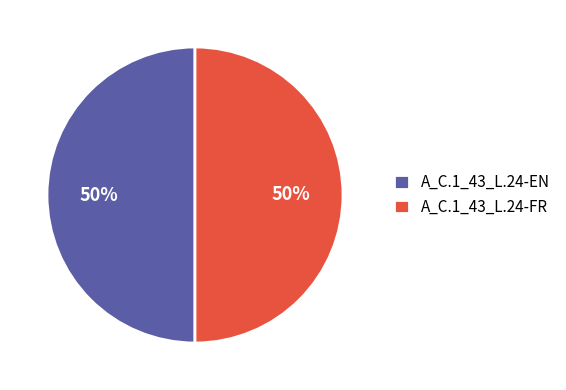

Do A_C.1_43_L.24-EN and A_C.1_43_L.24-FR together represent more than half of the pie?

Yes